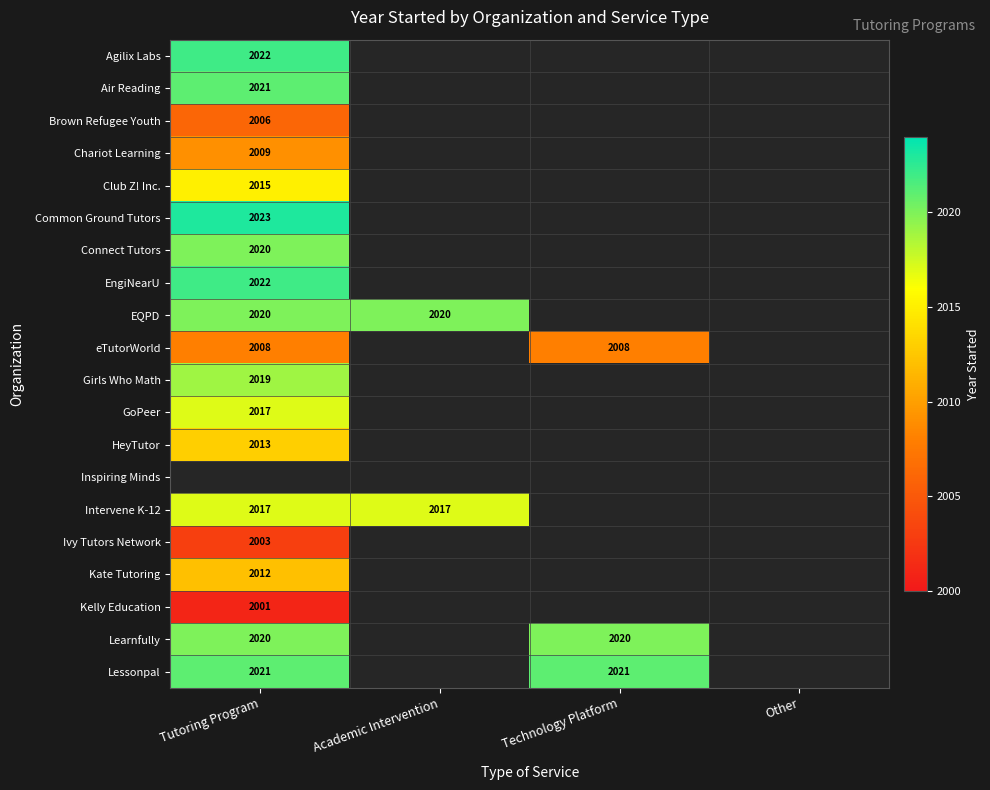

Between Academic Intervention and Other, which is larger?

Academic Intervention